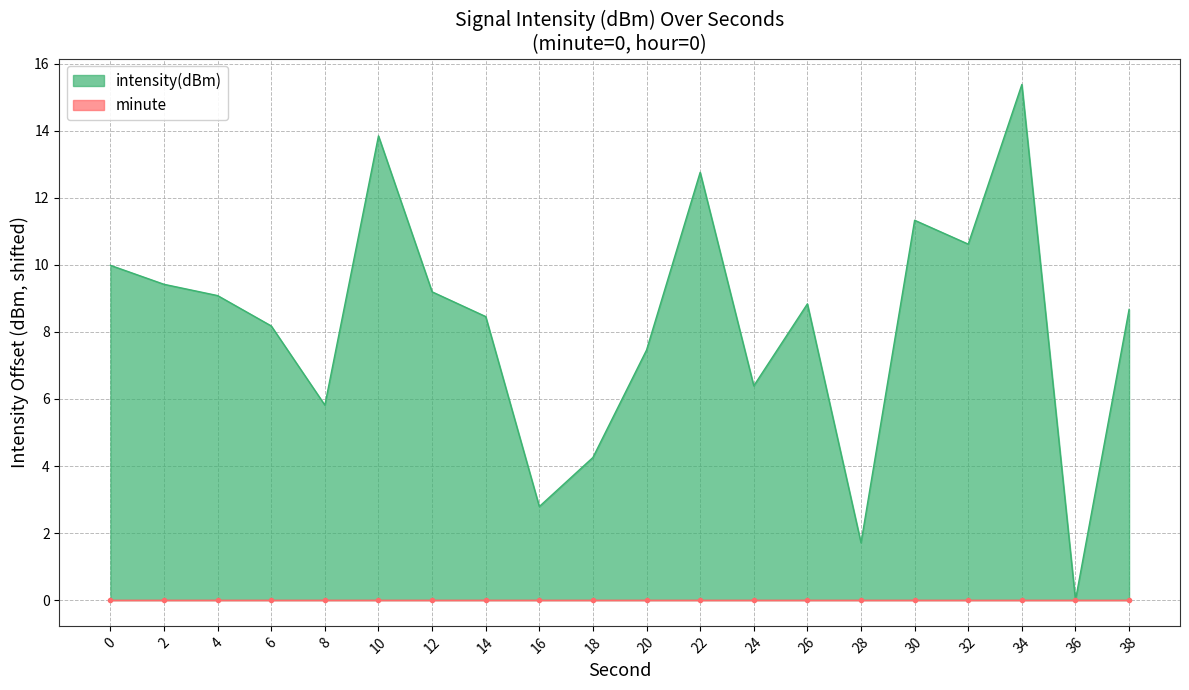

List the labels in order of value, largest first.

34, 10, 22, 30, 32, 0, 2, 12, 4, 26, 38, 14, 6, 20, 24, 8, 18, 16, 28, 36